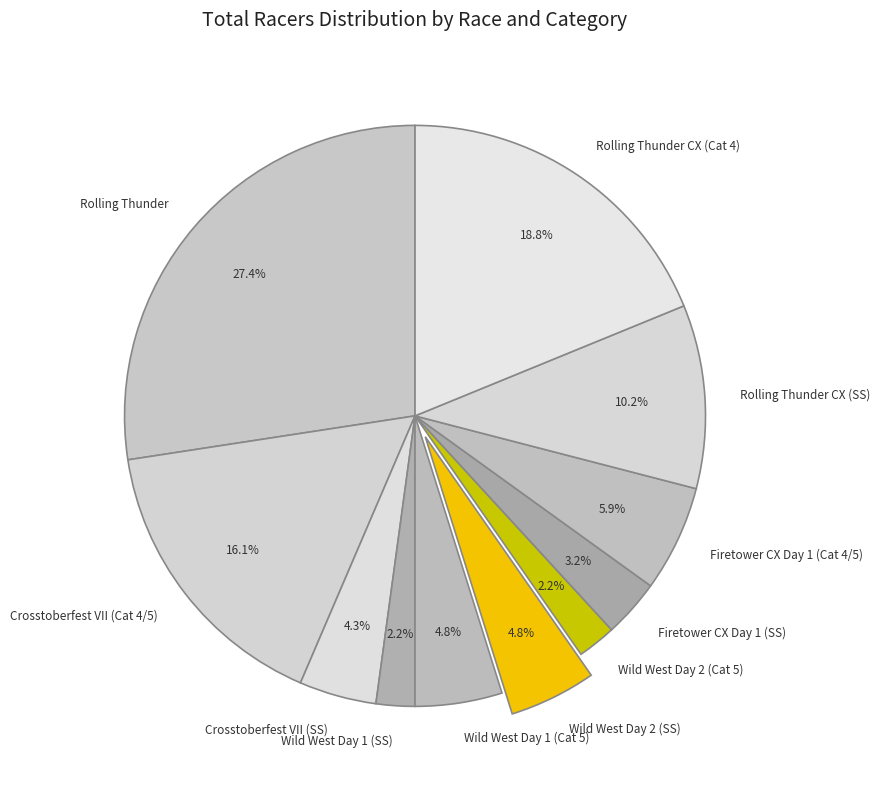

How many slices are in this pie chart?

11